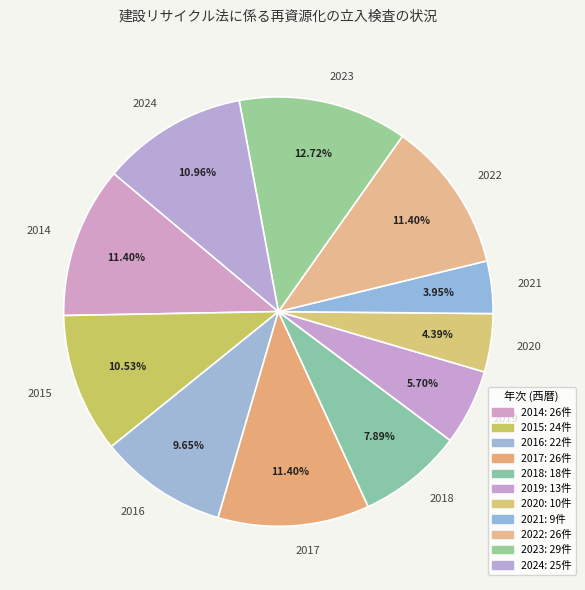

Is 2022 the majority of the pie?

No